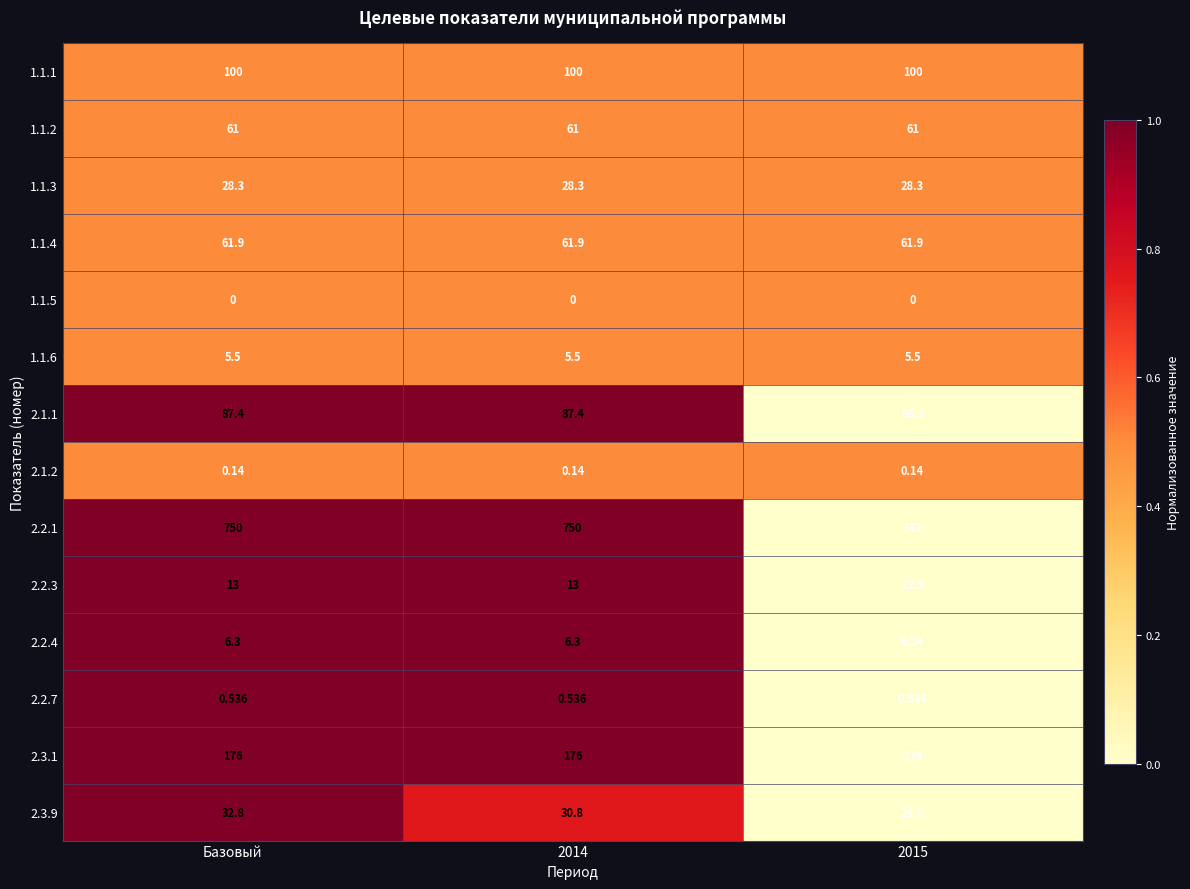

At which category is the sum across all series the highest?

Базовый